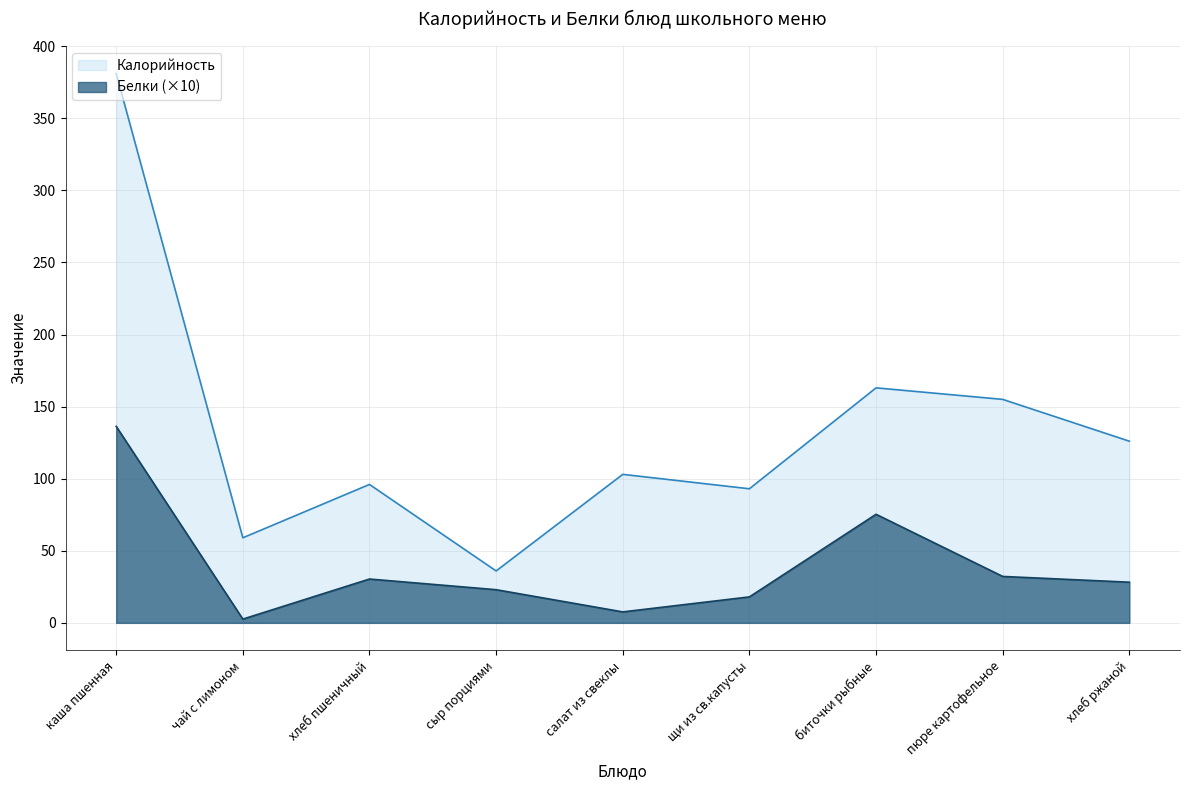

Between хлеб пшеничный and салат из свеклы, which series saw the biggest shift?

Белки (×10)